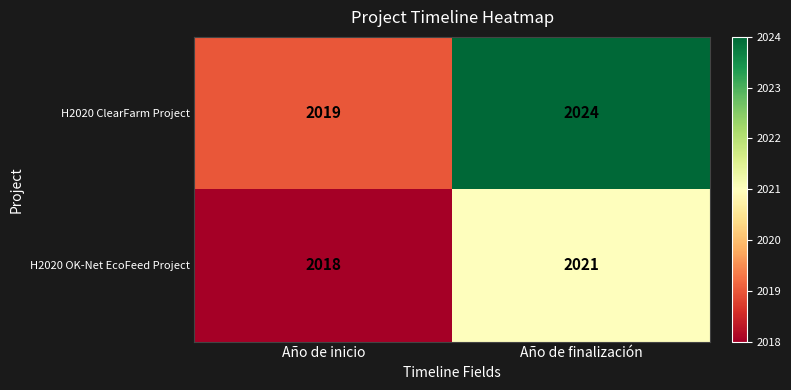

Which series has the widest spread of values?

H2020 ClearFarm Project